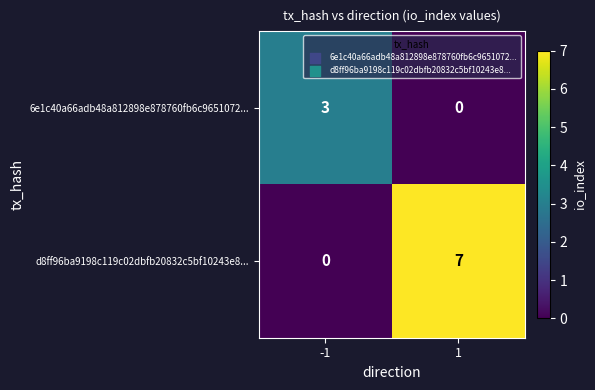

Rank the series by their average value, from highest to lowest.

d8ff96ba9198c119c02dbfb20832c5bf10243e8..., 6e1c40a66adb48a812898e878760fb6c9651072...